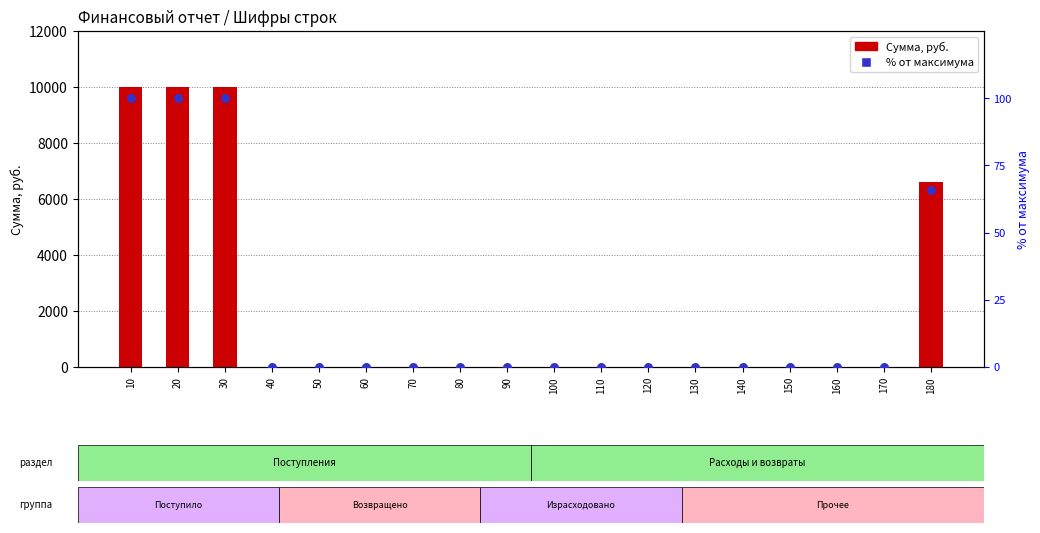

Is the value of Сумма, руб. at 80 greater than the value of % от максимума at 140?

No